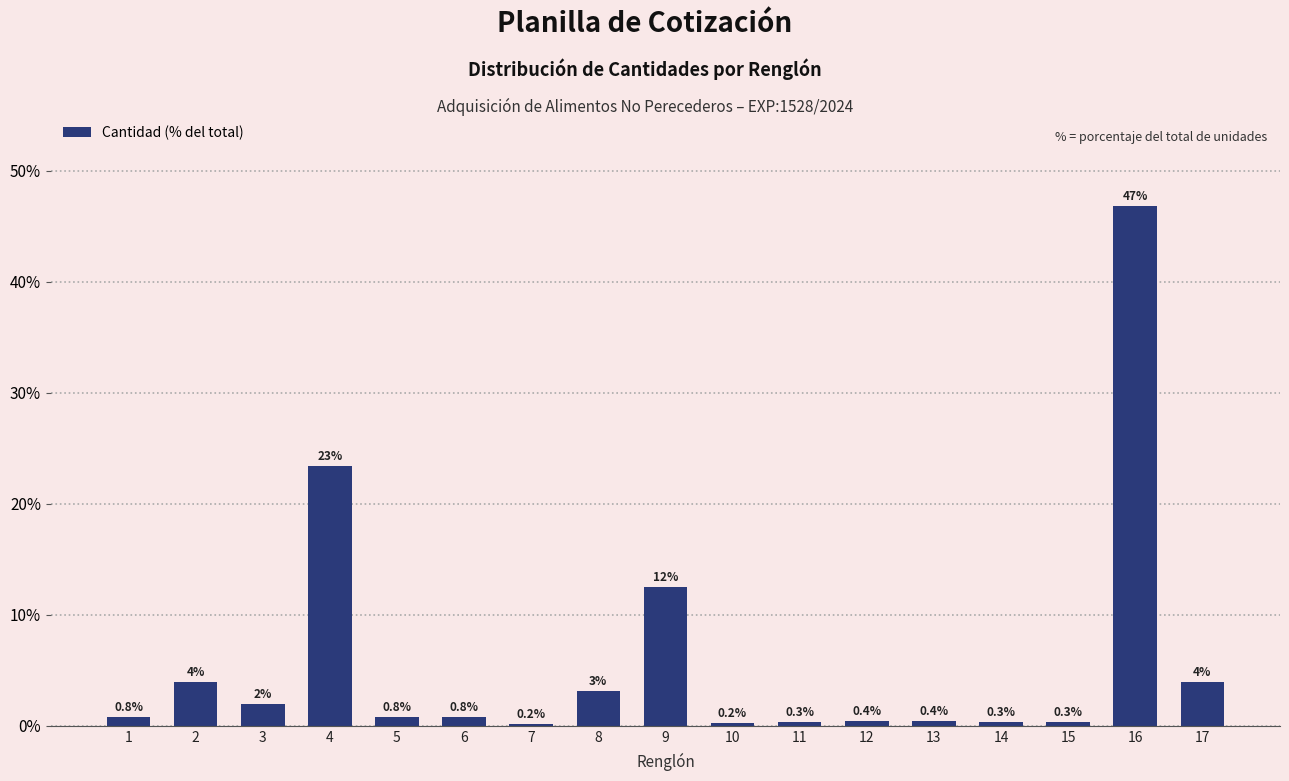

Which has a higher value, 5 or 7?

5